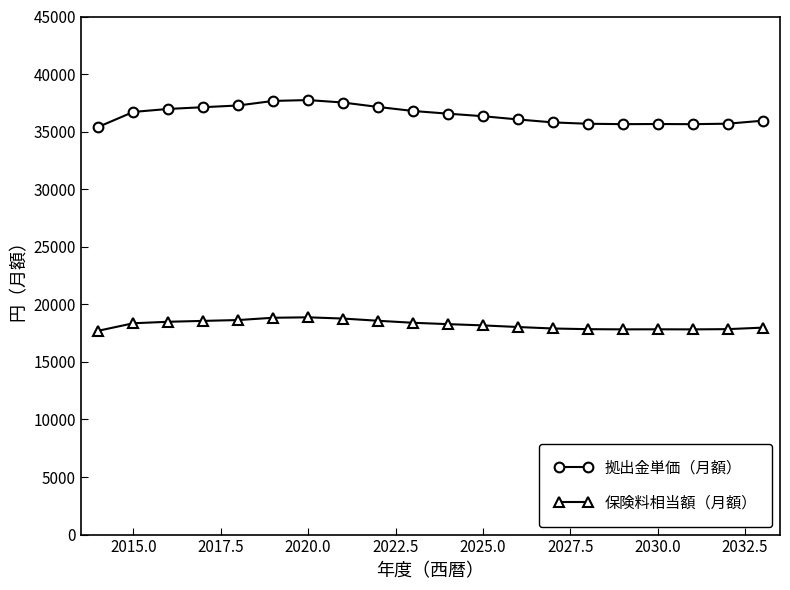

How many lines are shown in the chart?

2